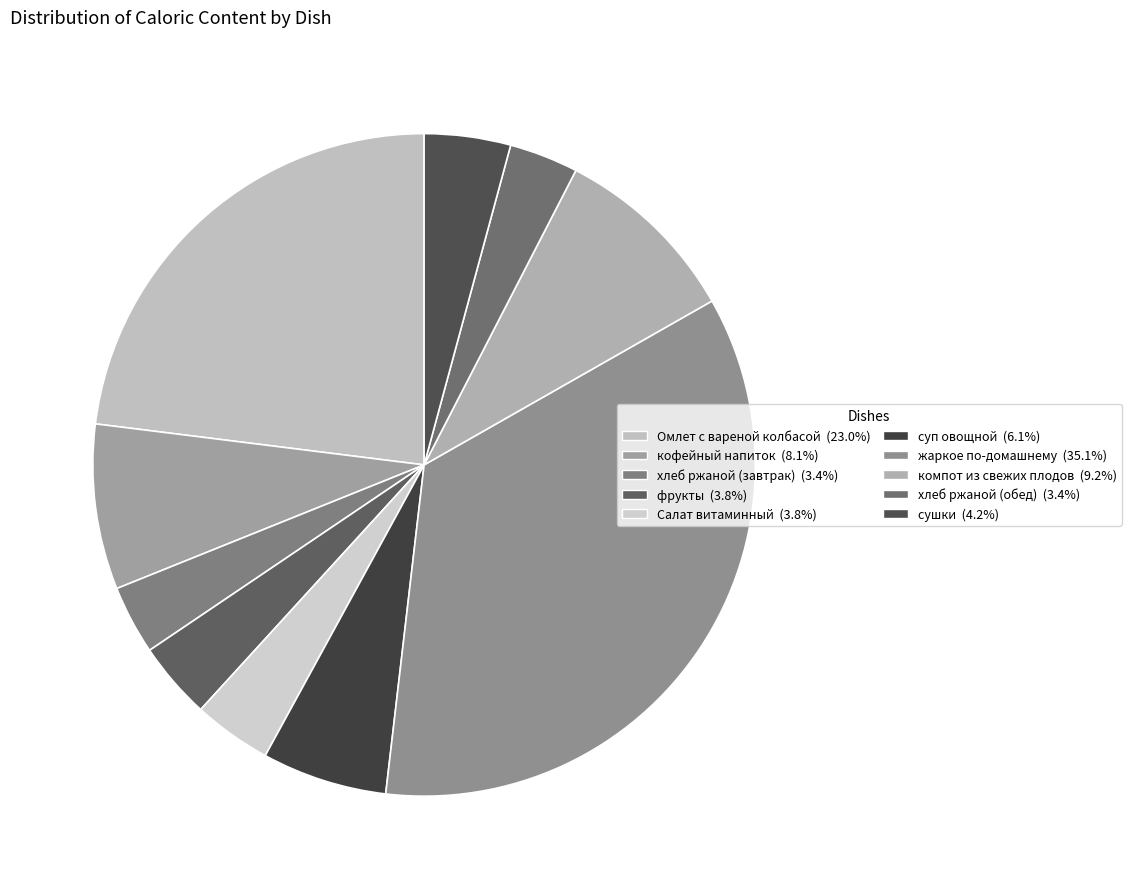

What percentage is NOT represented by фрукты?

96.2%